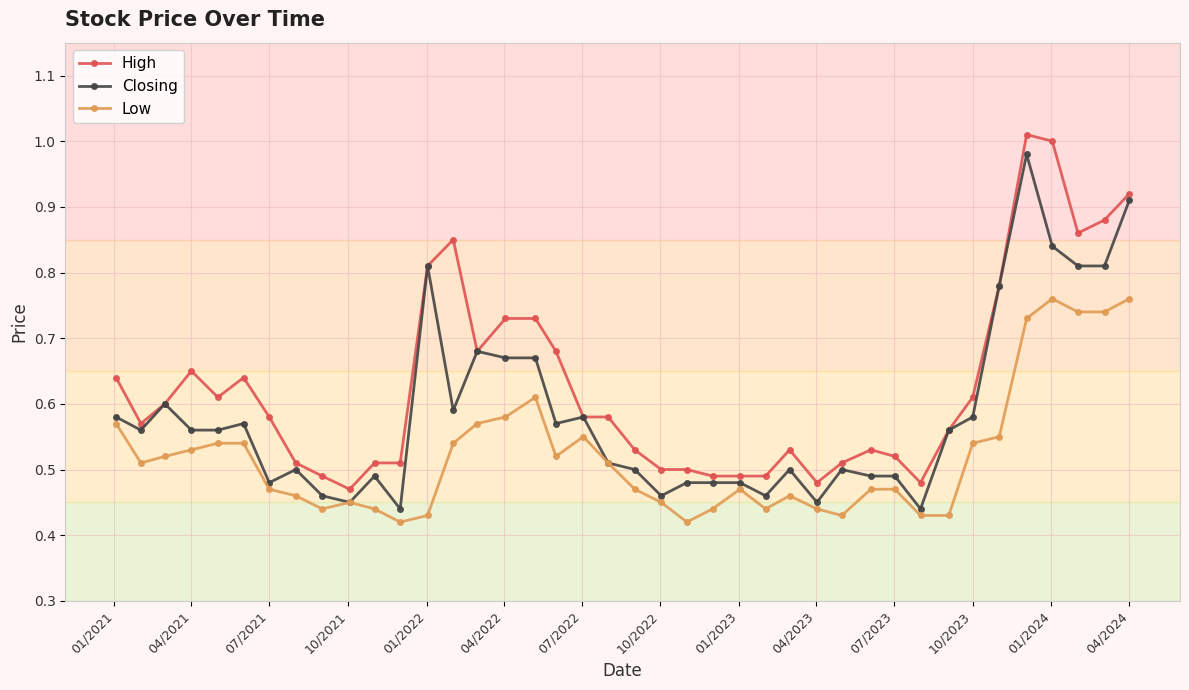

True or false: Low and High cross at least once.

False